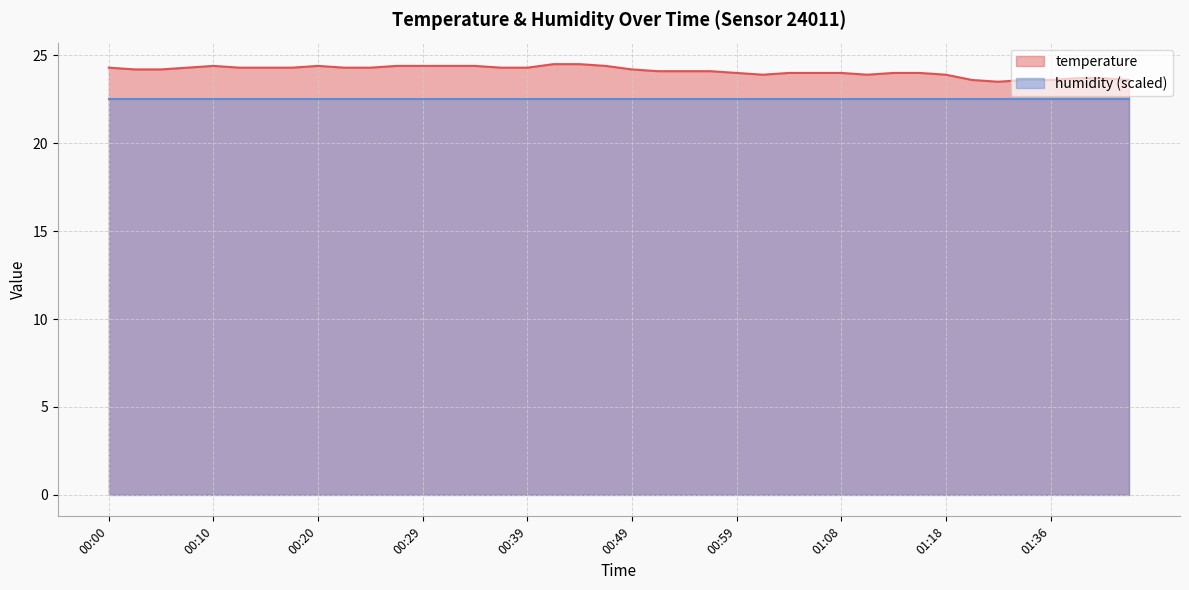

The chart shows a value of 23.5 at 01:31. True or false?

True